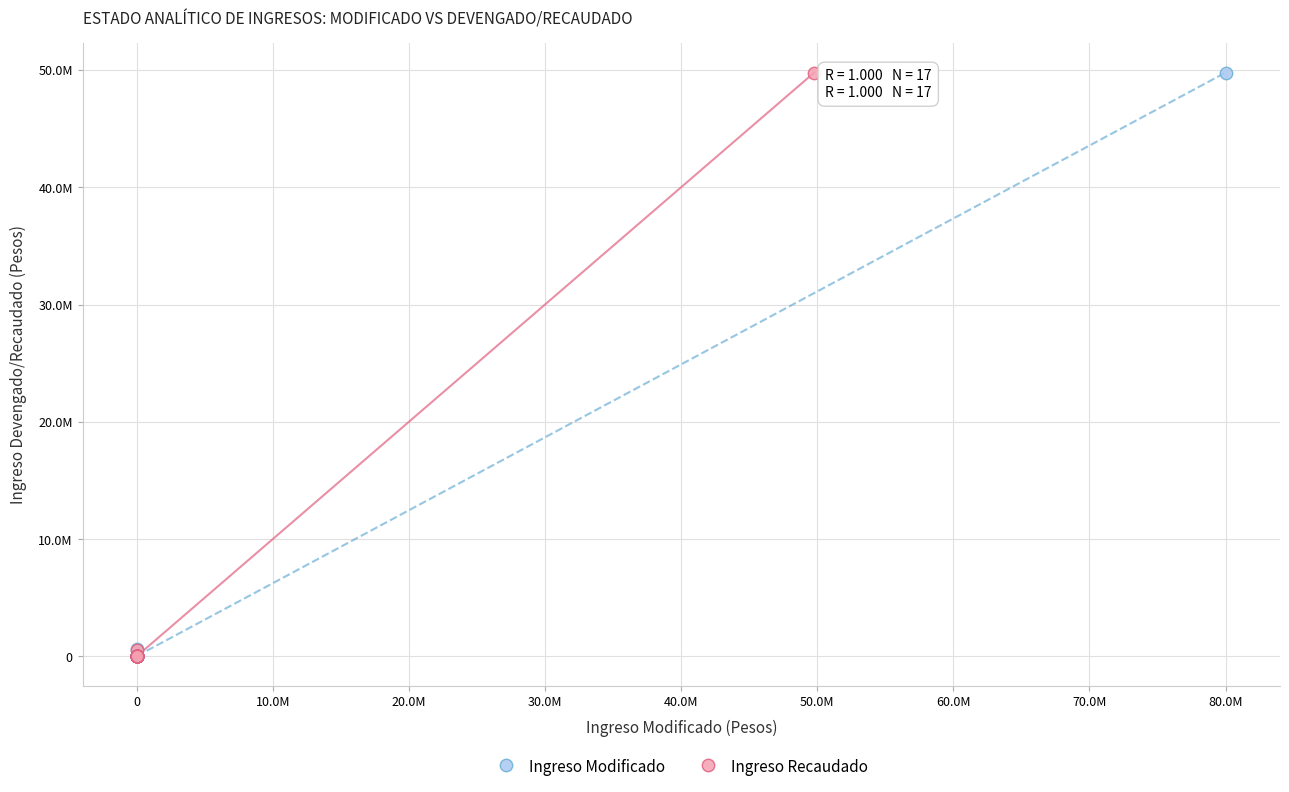

What are all the series names shown in the legend?

Ingreso Modificado, Ingreso Recaudado